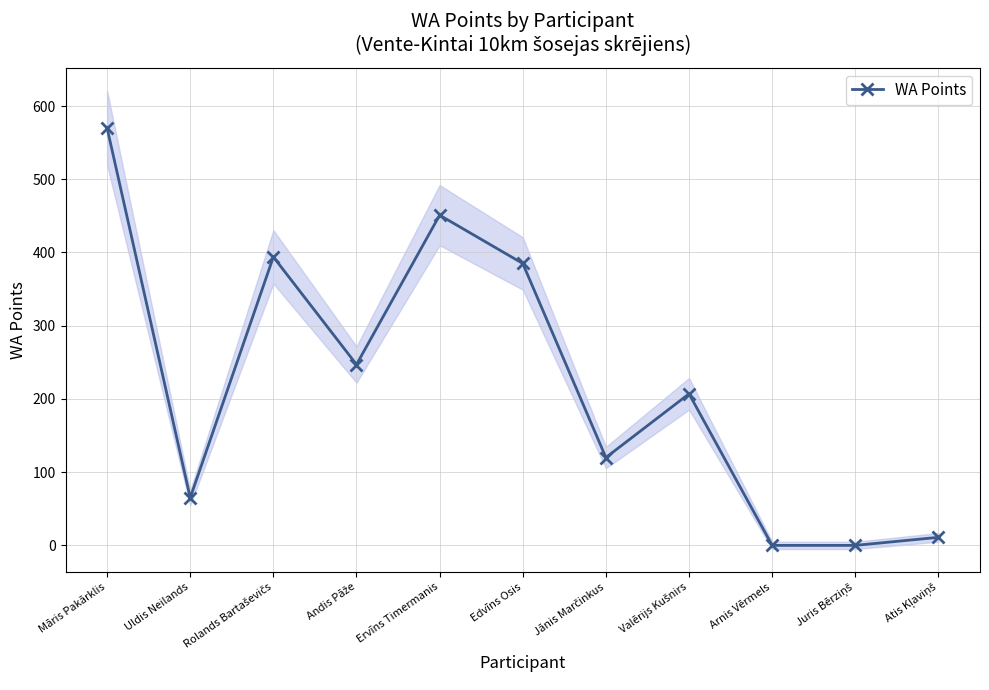

What is the label of the 9th point from the left?

Arnis Vērmels